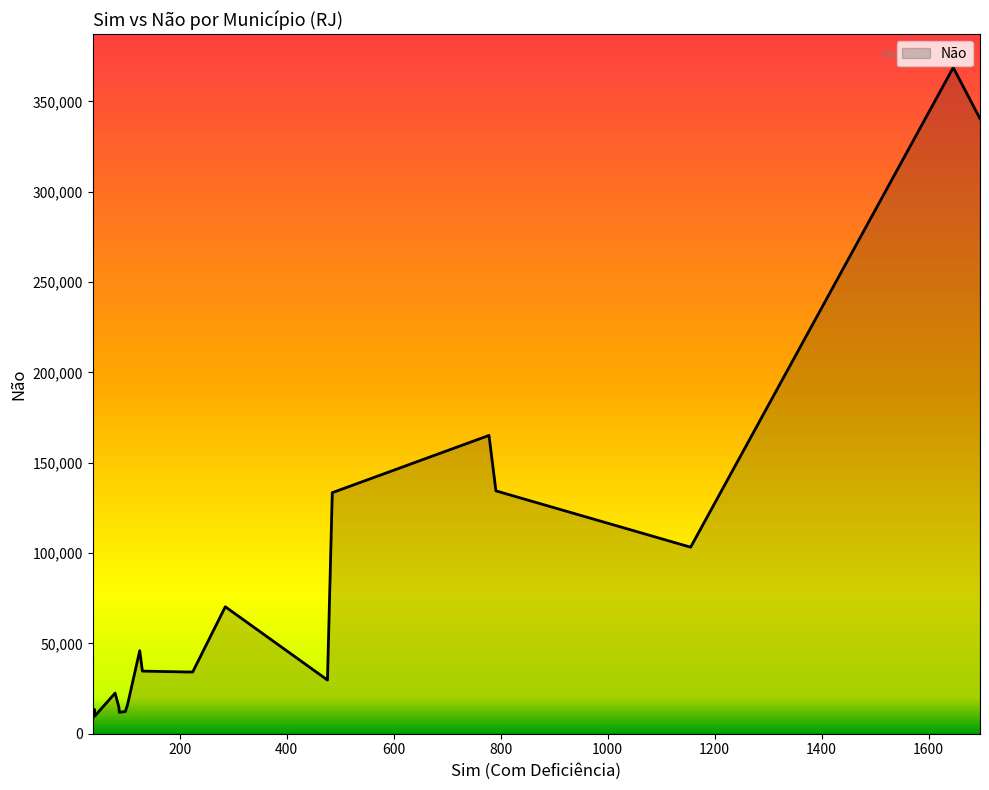

What is the minimum value shown in the chart?

8062